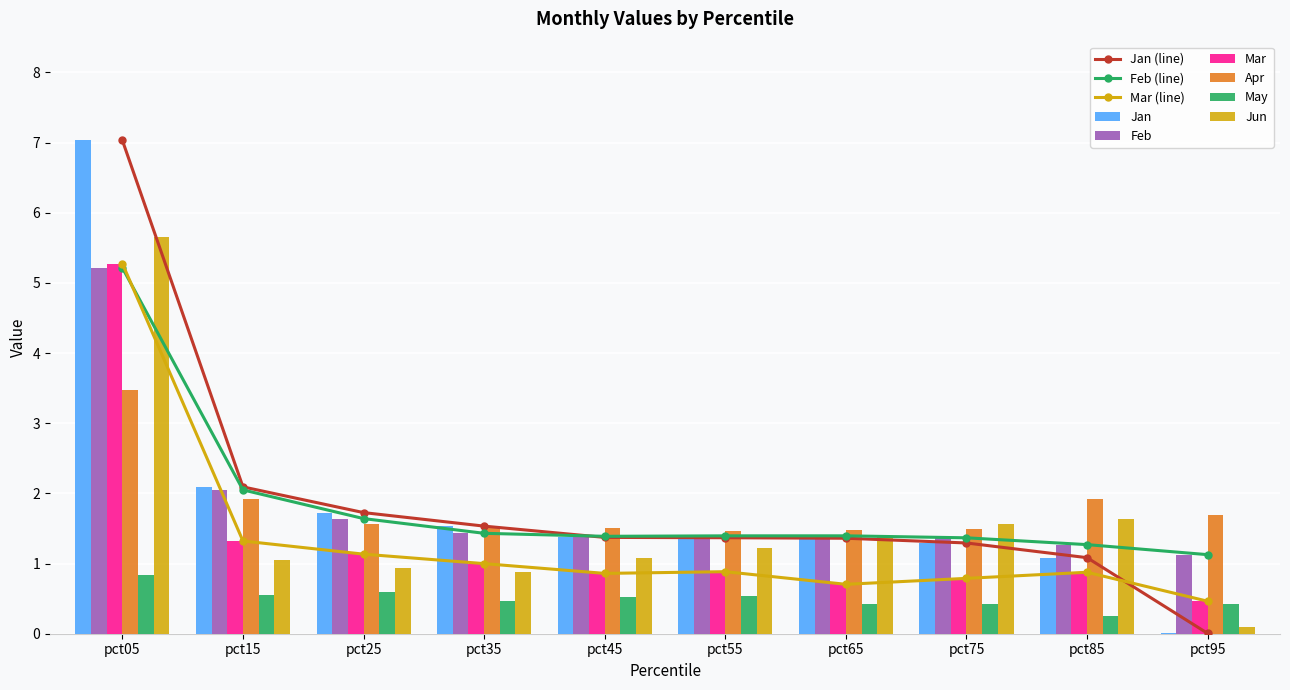

Which category has the highest value across all series?

pct05